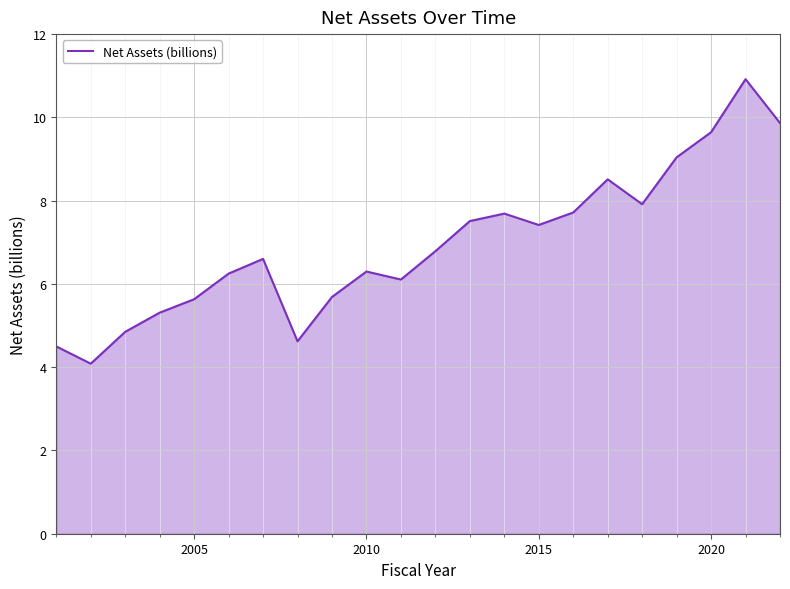

What is the difference between the maximum and minimum values?

6.8